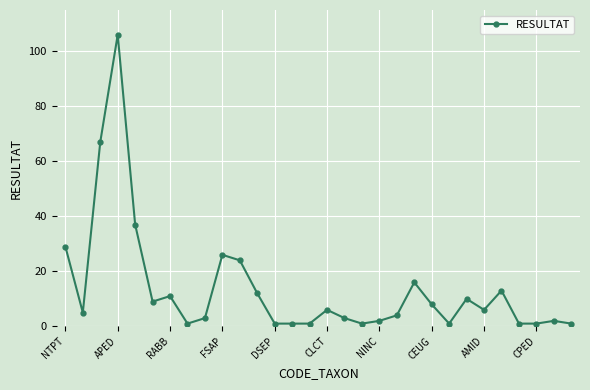

Reading right to left, list all the values displayed in this chart.

1	2	1	1	13	6	10	1	8	16	4	2	1	3	6	1	1	1	12	24	26	3	1	11	9	37	106	67	5	29